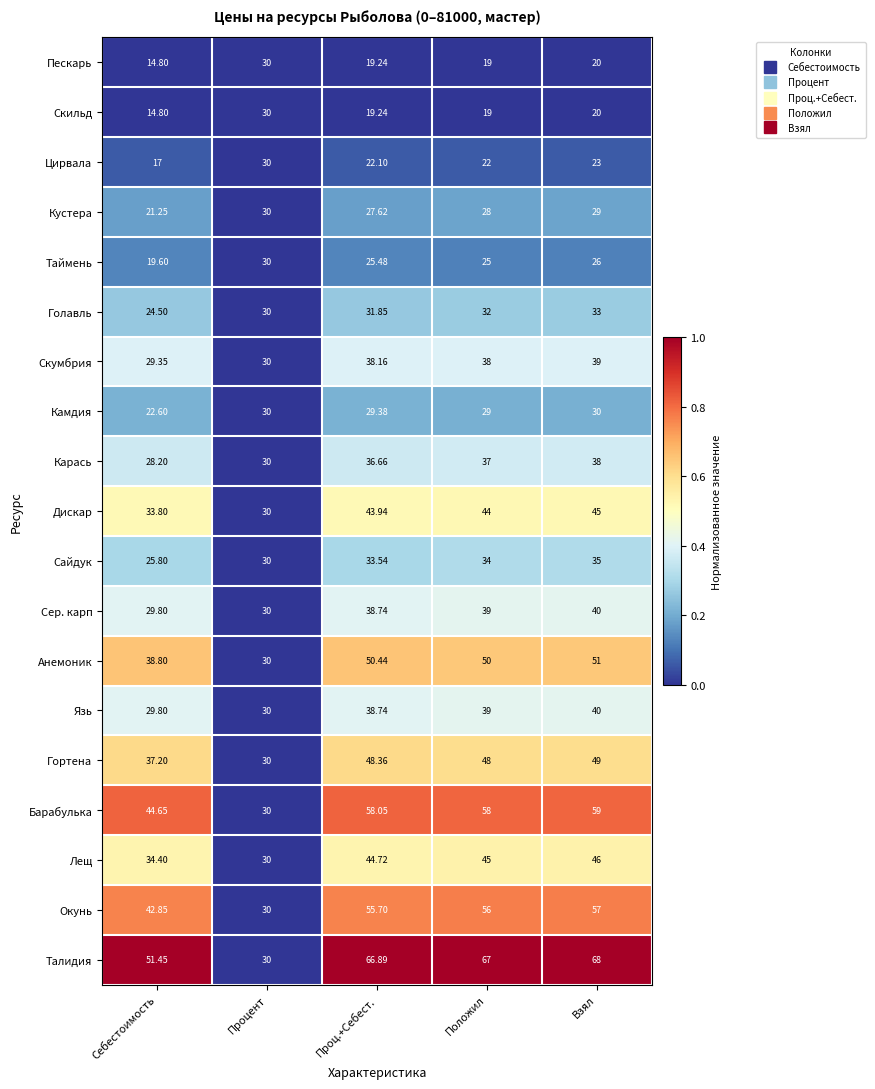

At which label does Анемоник first exceed 50?

Проц.+Себест.